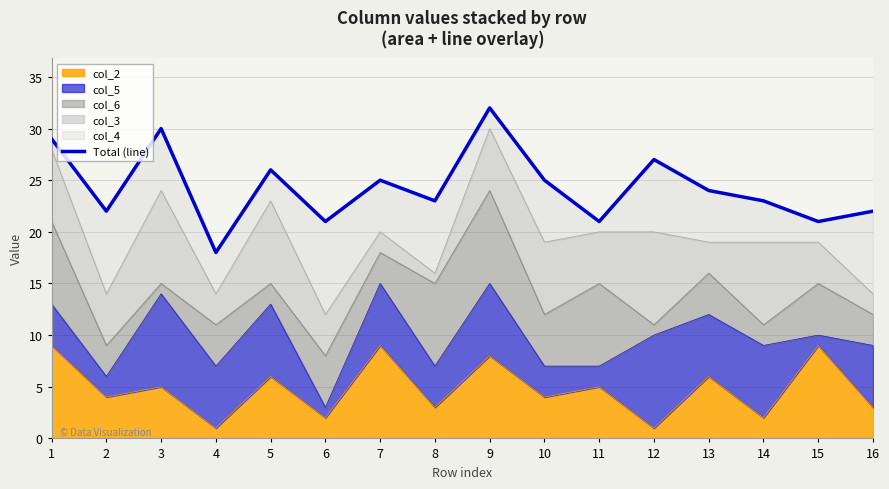

How many points are lower than both their immediate neighbors (excluding endpoints)?

6